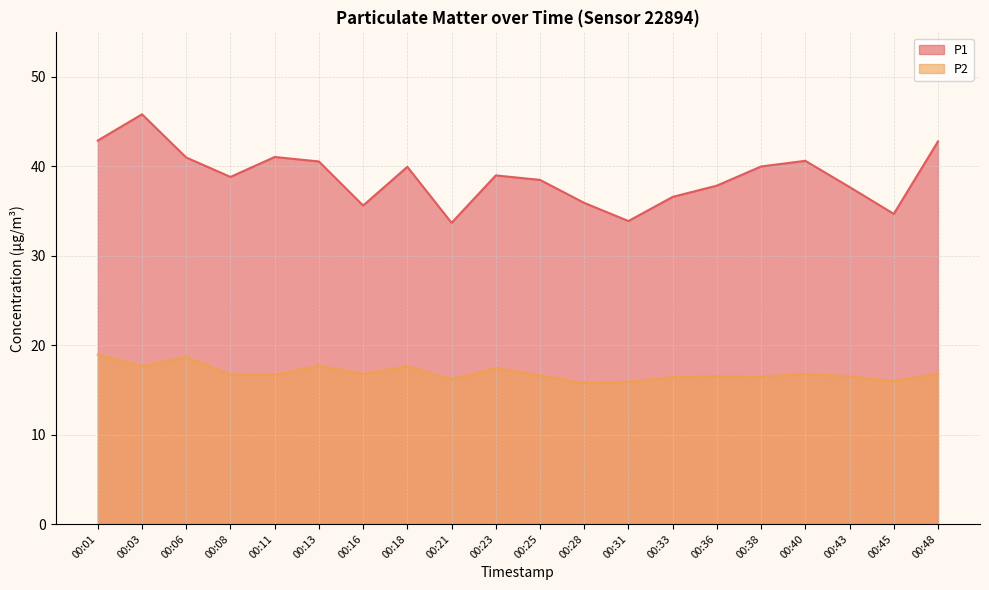

List the series in order of their overall mean, highest first.

P1, P2